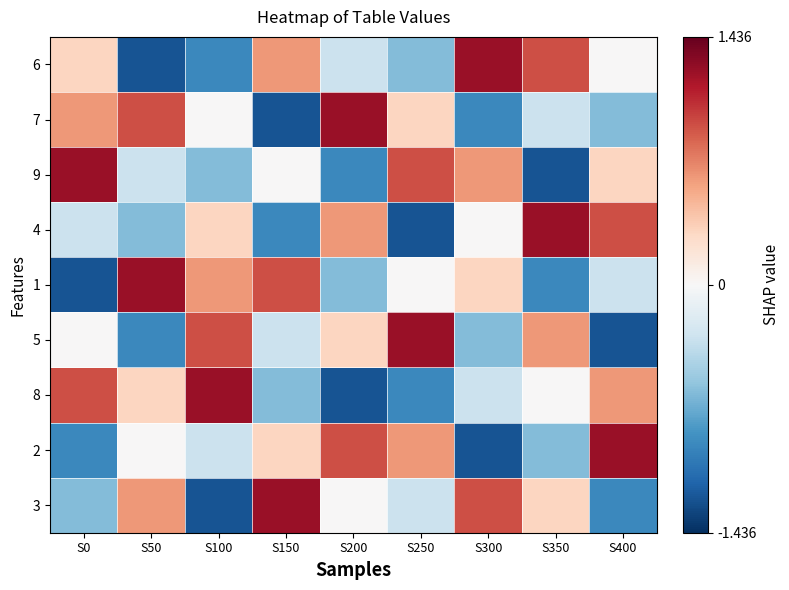

What is the difference between the highest and lowest values at S100?

2.5